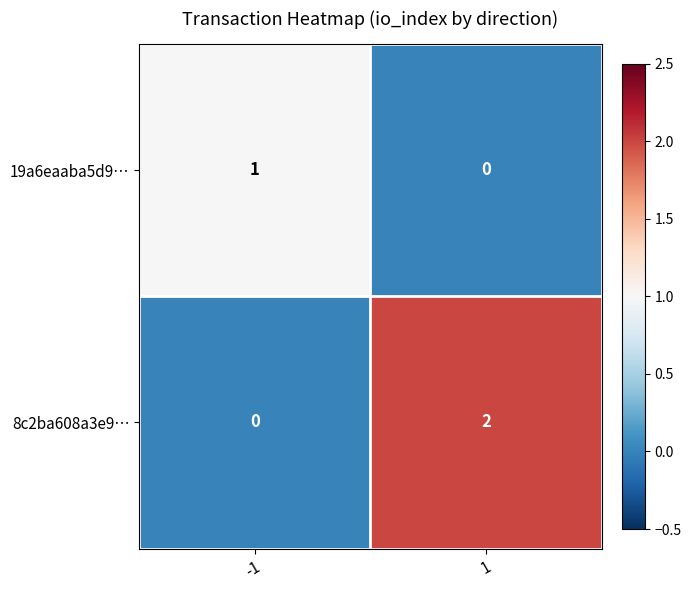

Reading left to right, extract all data points from this chart.

19a6eaaba5d9…: -1=1	1=0
8c2ba608a3e9…: -1=0	1=2